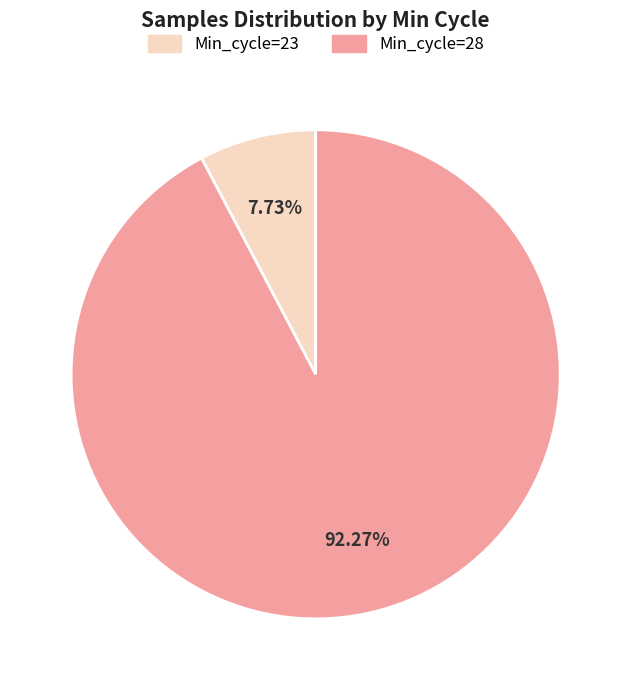

How many segments does this pie chart have?

2